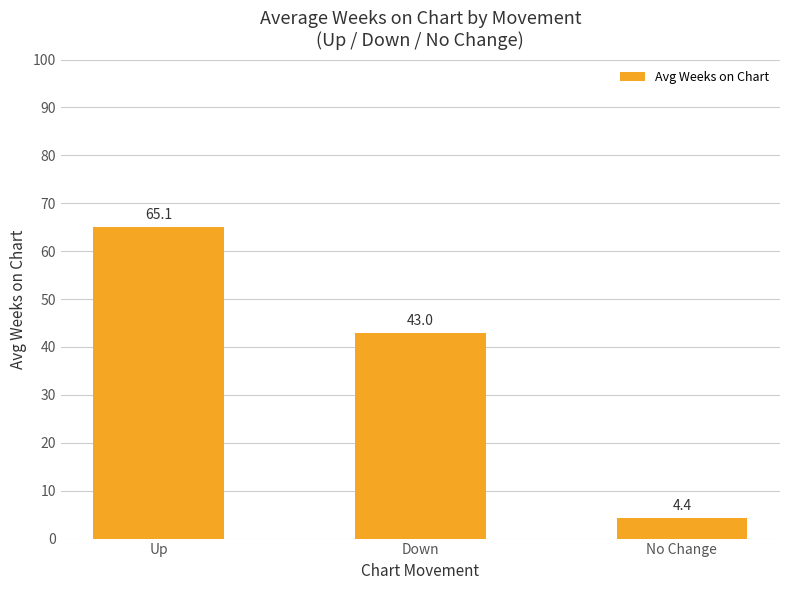

Reading right to left, transcribe all the data shown in this chart.

4.4	43.0	65.1